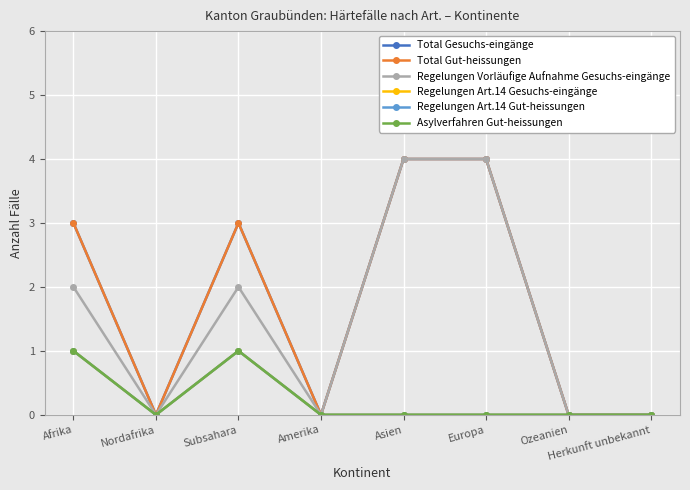

What is the label of the 3rd point from the right?

Europa